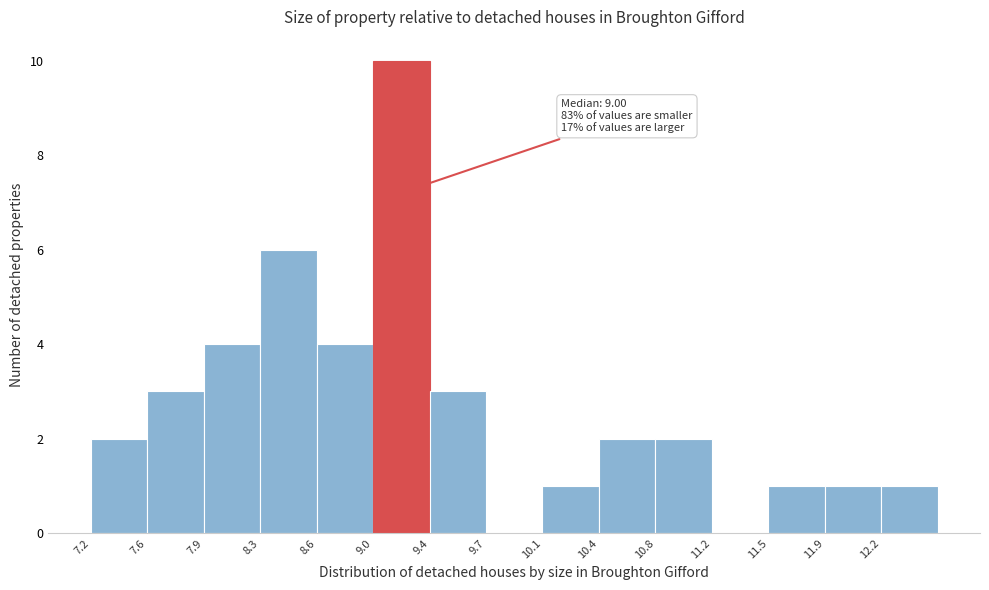

Over which range of the x-axis is the bar tallest?

9.00 to 9.36